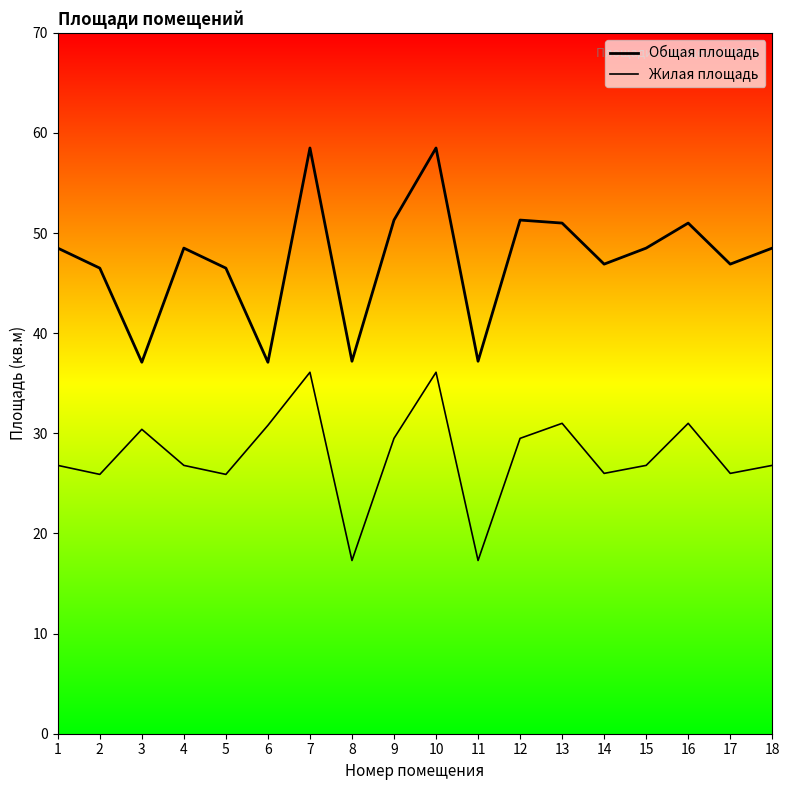

The Общая площадь series shows 66.5 at 11. True or false?

False